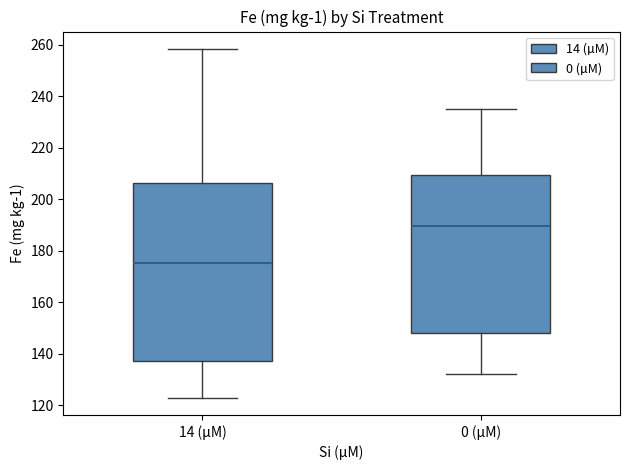

Reading left to right, transcribe this box plot: for each box, give where its median line is, the range the box spans, and where its two whiskers end, as read against the y-axis. The values are not printed on the chart, so give them approximately, as read against the axis.

14 (µM): median 176, box 138 to 206, whiskers 122 to 258
0 (µM): median 190, box 148 to 210, whiskers 132 to 236